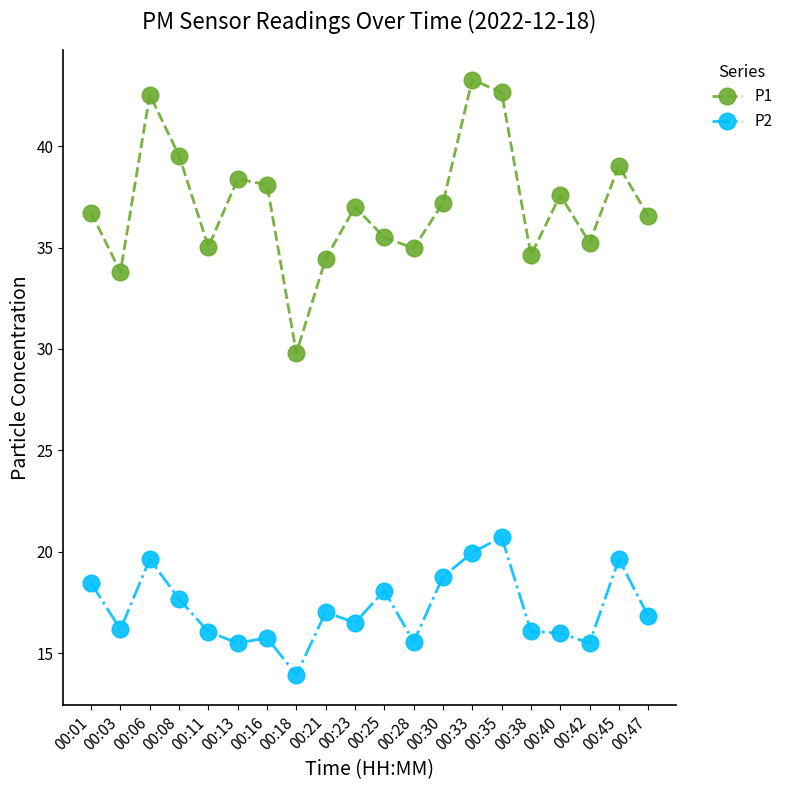

True or false: P1 has a value of 37.6 at 00:40.

True